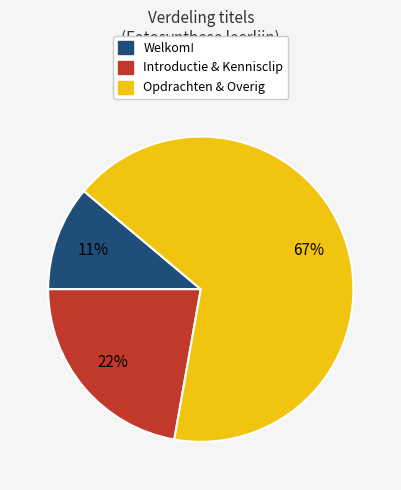

To the nearest percent, what is the difference between the largest and smallest slice percentages?

56%